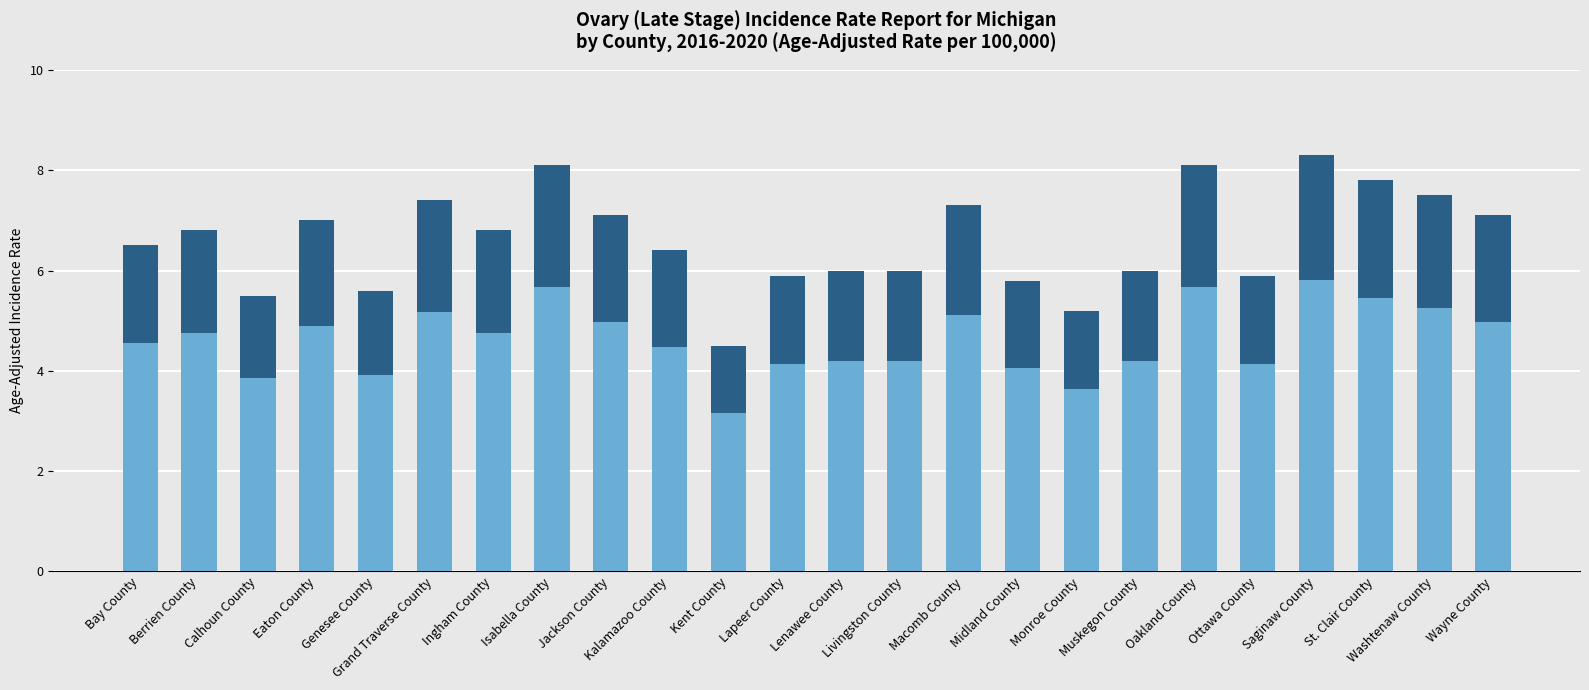

What is the ratio of the value at Berrien County to the value at Isabella County?

0.8